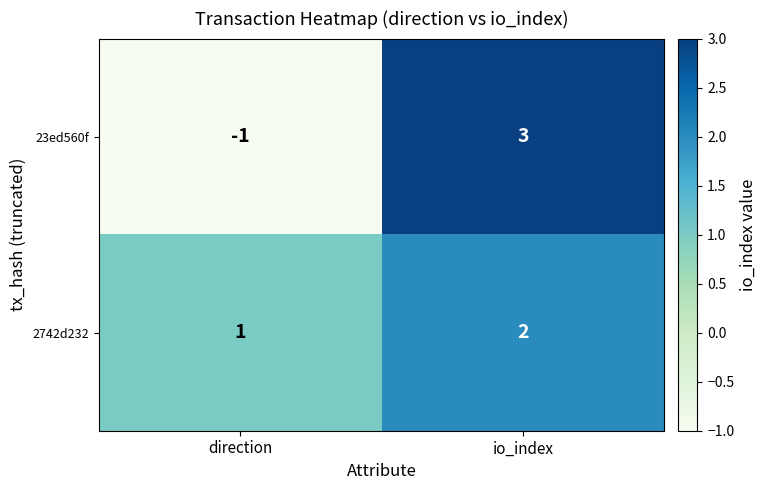

What is the sum of the 2742d232 values at direction and io_index?

3